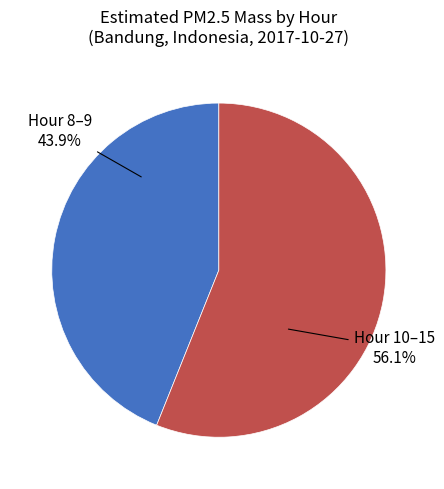

To the nearest percent, what is the difference between the largest and smallest slice percentages?

12%